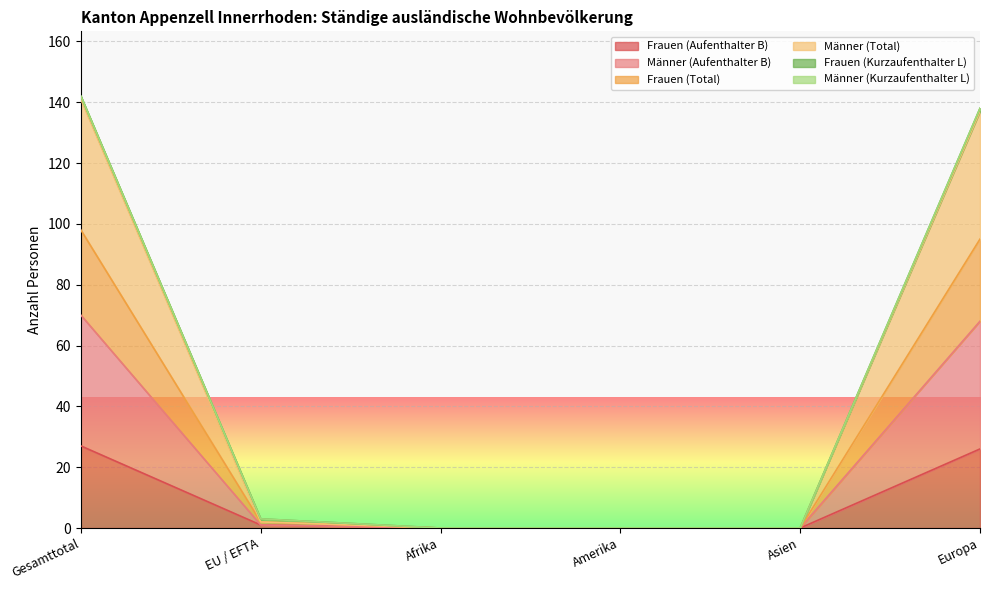

Does the chart display data point markers on the line(s)?

No